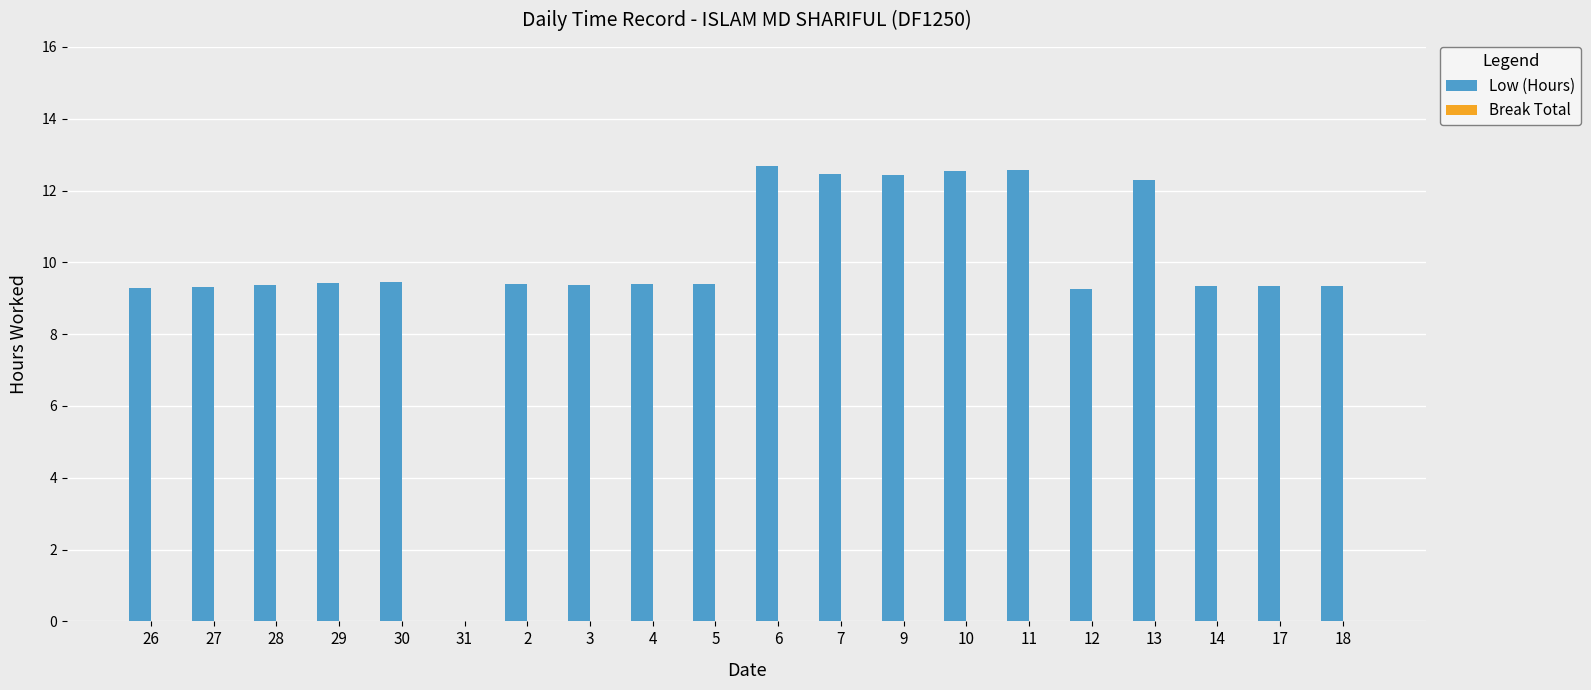

What is the change in value from 31 to 13?

+12.3